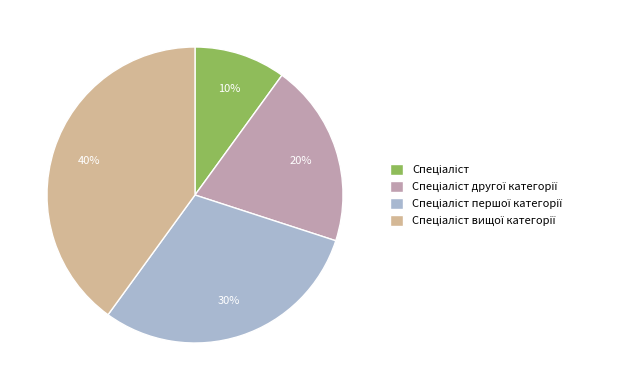

How many segments does this pie chart have?

4